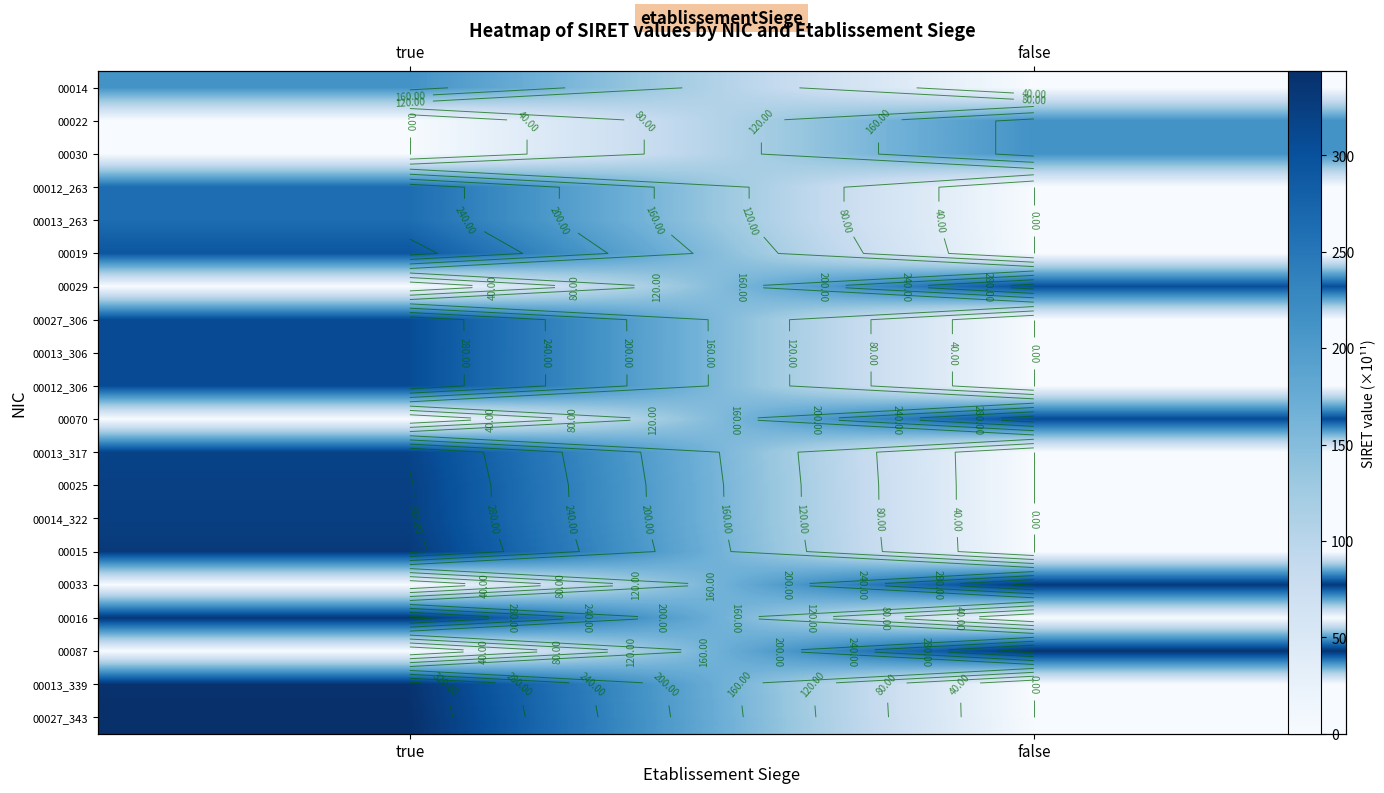

List the series in order of their peak value, lowest first.

00014, 00022, 00030, 00012_263, 00013_263, 00019, 00029, 00027_306, 00013_306, 00012_306, 00070, 00013_317, 00025, 00014_322, 00015, 00033, 00016, 00087, 00013_339, 00027_343